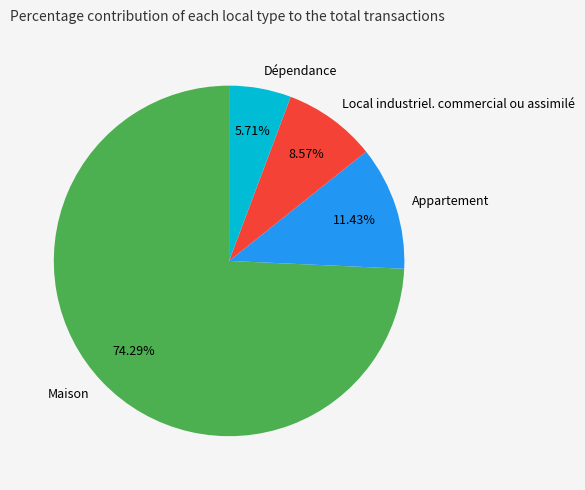

To the nearest percent, what percentage of the pie is Maison?

74%